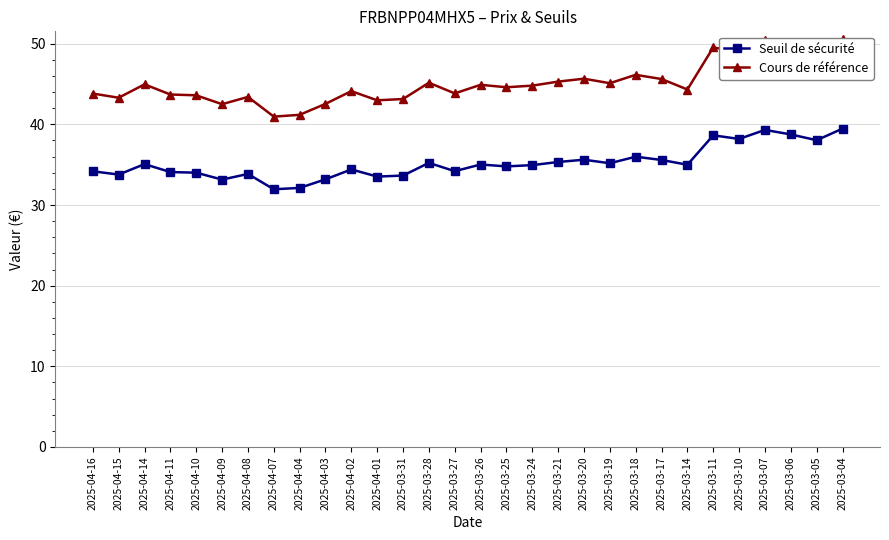

At which category does the chart reach its minimum across all series?

2025-04-07